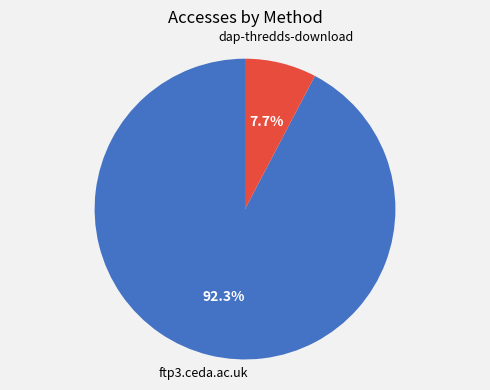

Is there a majority slice in this chart?

Yes